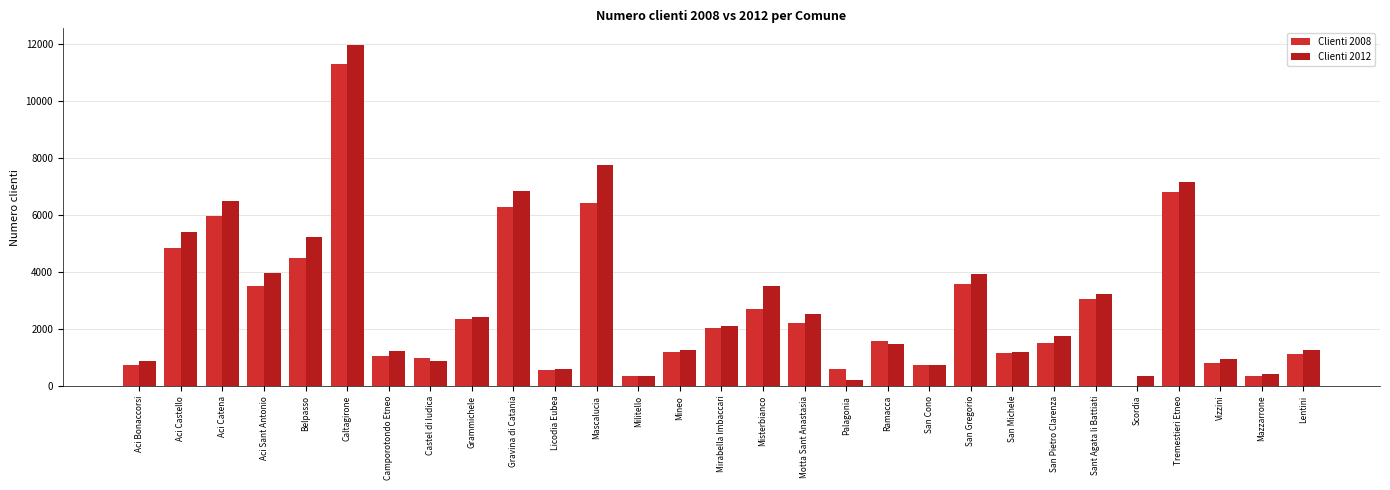

What position from the right is Mineo?

16